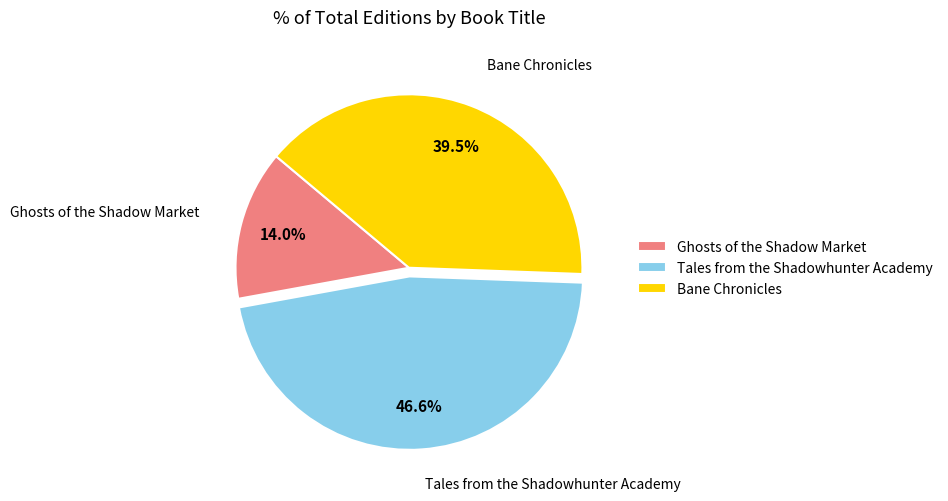

Does any single category account for the majority?

No